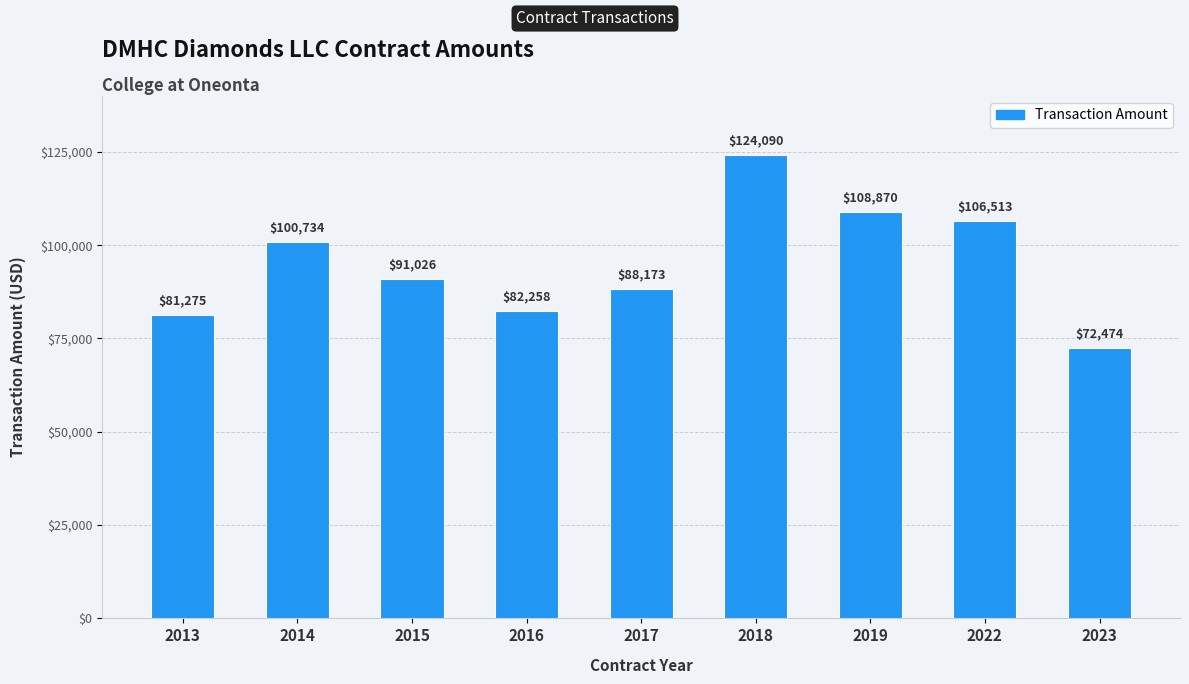

List the labels in order of value, largest first.

2018, 2019, 2022, 2014, 2015, 2017, 2016, 2013, 2023